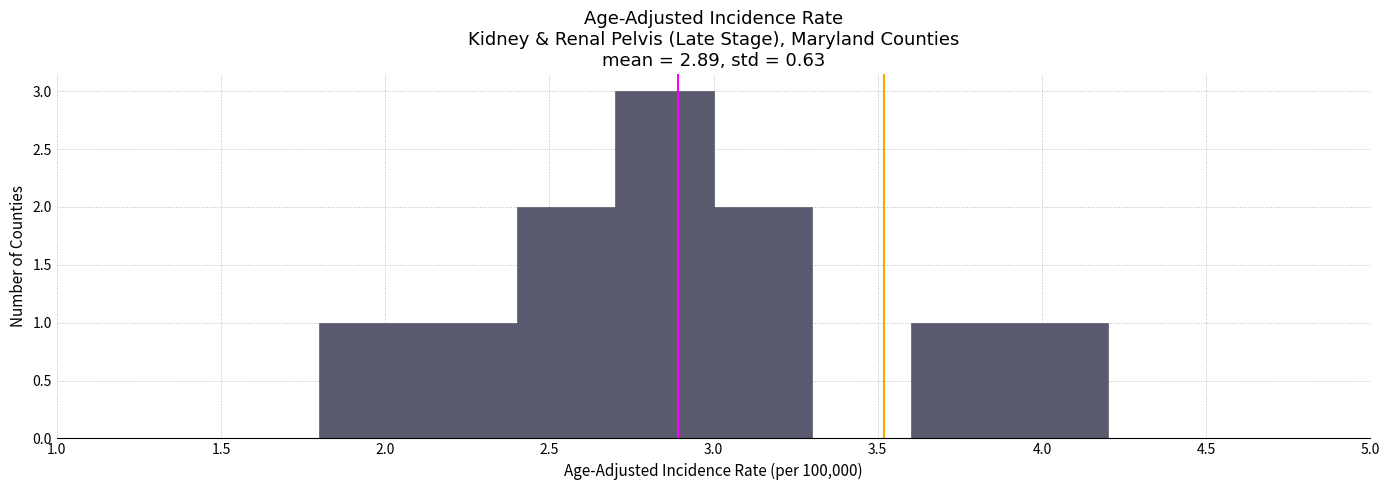

What is the height of the bar covering 3.0 to 3.3 on the x-axis? The values are not printed on the chart, so give them approximately, as read against the axis.

2